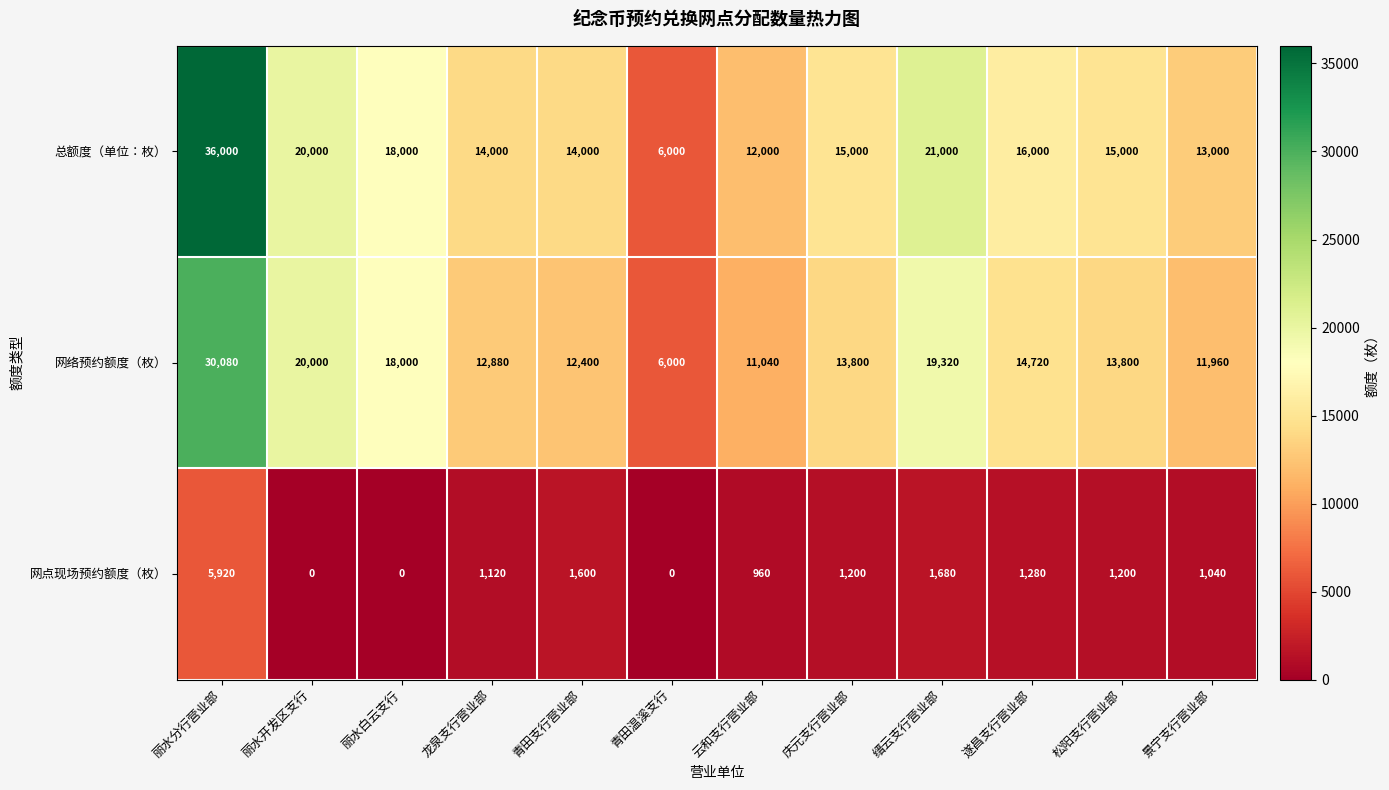

At which label does 网络预约额度（枚） reach its minimum?

青田温溪支行